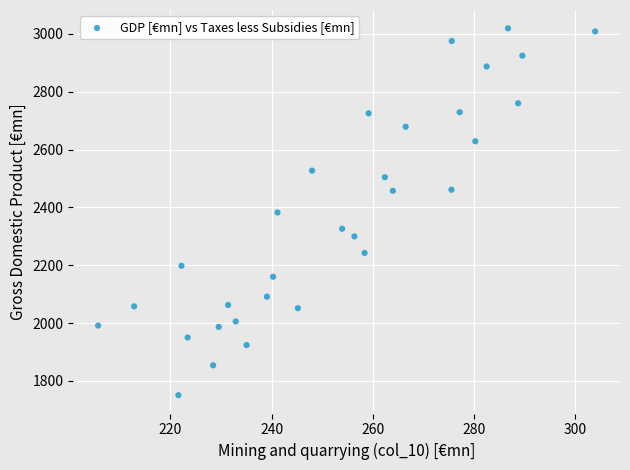

What is the range of Y values (max minus min)?

1269.0